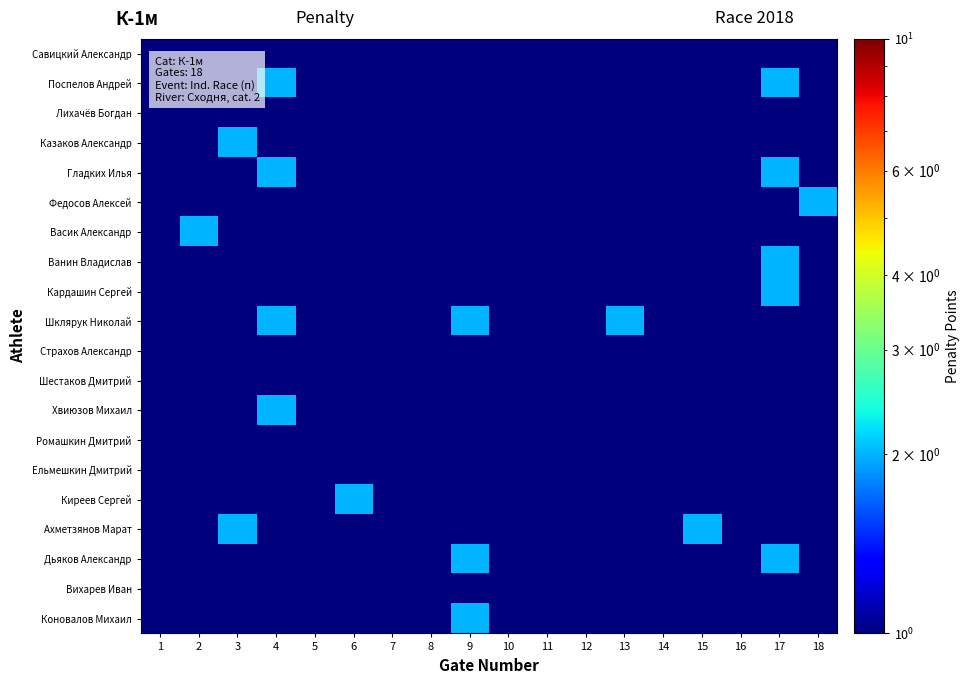

Reading left to right, what are all the values shown in this chart?

Савицкий Александр: 1=0.1	2=0.1	3=0.1	4=0.1	5=0.1	6=0.1	7=0.1	8=0.1	9=0.1	10=0.1	11=0.1	12=0.1	13=0.1	14=0.1	15=0.1	16=0.1	17=0.1	18=0.1
Поспелов Андрей: 1=0.1	2=0.1	3=0.1	4=2.0	5=0.1	6=0.1	7=0.1	8=0.1	9=0.1	10=0.1	11=0.1	12=0.1	13=0.1	14=0.1	15=0.1	16=0.1	17=2.0	18=0.1
Лихачёв Богдан: 1=0.1	2=0.1	3=0.1	4=0.1	5=0.1	6=0.1	7=0.1	8=0.1	9=0.1	10=0.1	11=0.1	12=0.1	13=0.1	14=0.1	15=0.1	16=0.1	17=0.1	18=0.1
Казаков Александр: 1=0.1	2=0.1	3=2.0	4=0.1	5=0.1	6=0.1	7=0.1	8=0.1	9=0.1	10=0.1	11=0.1	12=0.1	13=0.1	14=0.1	15=0.1	16=0.1	17=0.1	18=0.1
Гладких Илья: 1=0.1	2=0.1	3=0.1	4=2.0	5=0.1	6=0.1	7=0.1	8=0.1	9=0.1	10=0.1	11=0.1	12=0.1	13=0.1	14=0.1	15=0.1	16=0.1	17=2.0	18=0.1
Федосов Алексей: 1=0.1	2=0.1	3=0.1	4=0.1	5=0.1	6=0.1	7=0.1	8=0.1	9=0.1	10=0.1	11=0.1	12=0.1	13=0.1	14=0.1	15=0.1	16=0.1	17=0.1	18=2.0
Васик Александр: 1=0.1	2=2.0	3=0.1	4=0.1	5=0.1	6=0.1	7=0.1	8=0.1	9=0.1	10=0.1	11=0.1	12=0.1	13=0.1	14=0.1	15=0.1	16=0.1	17=0.1	18=0.1
Ванин Владислав: 1=0.1	2=0.1	3=0.1	4=0.1	5=0.1	6=0.1	7=0.1	8=0.1	9=0.1	10=0.1	11=0.1	12=0.1	13=0.1	14=0.1	15=0.1	16=0.1	17=2.0	18=0.1
Кардашин Сергей: 1=0.1	2=0.1	3=0.1	4=0.1	5=0.1	6=0.1	7=0.1	8=0.1	9=0.1	10=0.1	11=0.1	12=0.1	13=0.1	14=0.1	15=0.1	16=0.1	17=2.0	18=0.1
Шклярук Николай: 1=0.1	2=0.1	3=0.1	4=2.0	5=0.1	6=0.1	7=0.1	8=0.1	9=2.0	10=0.1	11=0.1	12=0.1	13=2.0	14=0.1	15=0.1	16=0.1	17=0.1	18=0.1
Страхов Александр: 1=0.1	2=0.1	3=0.1	4=0.1	5=0.1	6=0.1	7=0.1	8=0.1	9=0.1	10=0.1	11=0.1	12=0.1	13=0.1	14=0.1	15=0.1	16=0.1	17=0.1	18=0.1
Шестаков Дмитрий: 1=0.1	2=0.1	3=0.1	4=0.1	5=0.1	6=0.1	7=0.1	8=0.1	9=0.1	10=0.1	11=0.1	12=0.1	13=0.1	14=0.1	15=0.1	16=0.1	17=0.1	18=0.1
Хвиюзов Михаил: 1=0.1	2=0.1	3=0.1	4=2.0	5=0.1	6=0.1	7=0.1	8=0.1	9=0.1	10=0.1	11=0.1	12=0.1	13=0.1	14=0.1	15=0.1	16=0.1	17=0.1	18=0.1
Ромашкин Дмитрий: 1=0.1	2=0.1	3=0.1	4=0.1	5=0.1	6=0.1	7=0.1	8=0.1	9=0.1	10=0.1	11=0.1	12=0.1	13=0.1	14=0.1	15=0.1	16=0.1	17=0.1	18=0.1
Ельмешкин Дмитрий: 1=0.1	2=0.1	3=0.1	4=0.1	5=0.1	6=0.1	7=0.1	8=0.1	9=0.1	10=0.1	11=0.1	12=0.1	13=0.1	14=0.1	15=0.1	16=0.1	17=0.1	18=0.1
Киреев Сергей: 1=0.1	2=0.1	3=0.1	4=0.1	5=0.1	6=2.0	7=0.1	8=0.1	9=0.1	10=0.1	11=0.1	12=0.1	13=0.1	14=0.1	15=0.1	16=0.1	17=0.1	18=0.1
Ахметзянов Марат: 1=0.1	2=0.1	3=2.0	4=0.1	5=0.1	6=0.1	7=0.1	8=0.1	9=0.1	10=0.1	11=0.1	12=0.1	13=0.1	14=0.1	15=2.0	16=0.1	17=0.1	18=0.1
Дьяков Александр: 1=0.1	2=0.1	3=0.1	4=0.1	5=0.1	6=0.1	7=0.1	8=0.1	9=2.0	10=0.1	11=0.1	12=0.1	13=0.1	14=0.1	15=0.1	16=0.1	17=2.0	18=0.1
Вихарев Иван: 1=0.1	2=0.1	3=0.1	4=0.1	5=0.1	6=0.1	7=0.1	8=0.1	9=0.1	10=0.1	11=0.1	12=0.1	13=0.1	14=0.1	15=0.1	16=0.1	17=0.1	18=0.1
Коновалов Михаил: 1=0.1	2=0.1	3=0.1	4=0.1	5=0.1	6=0.1	7=0.1	8=0.1	9=2.0	10=0.1	11=0.1	12=0.1	13=0.1	14=0.1	15=0.1	16=0.1	17=0.1	18=0.1